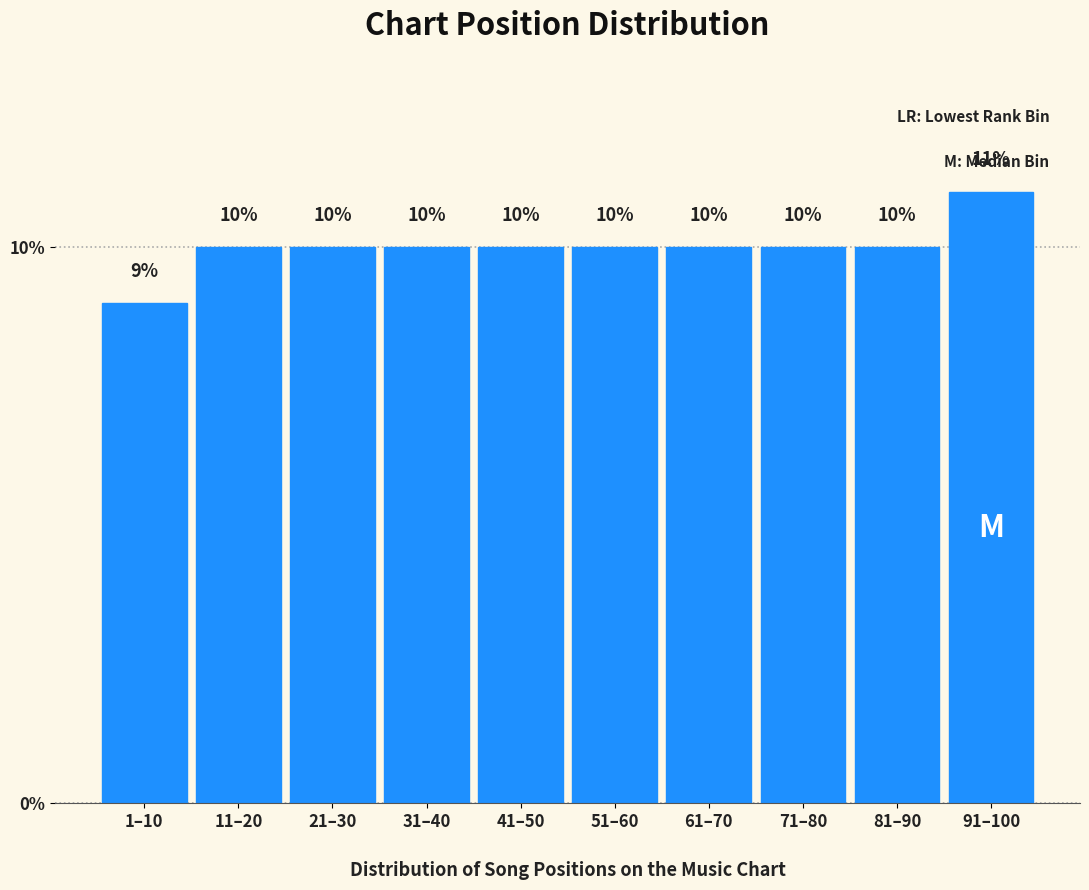

Reading left to right, what are all the values shown in this chart?

1–10=9	11–20=10	21–30=10	31–40=10	41–50=10	51–60=10	61–70=10	71–80=10	81–90=10	91–100=11